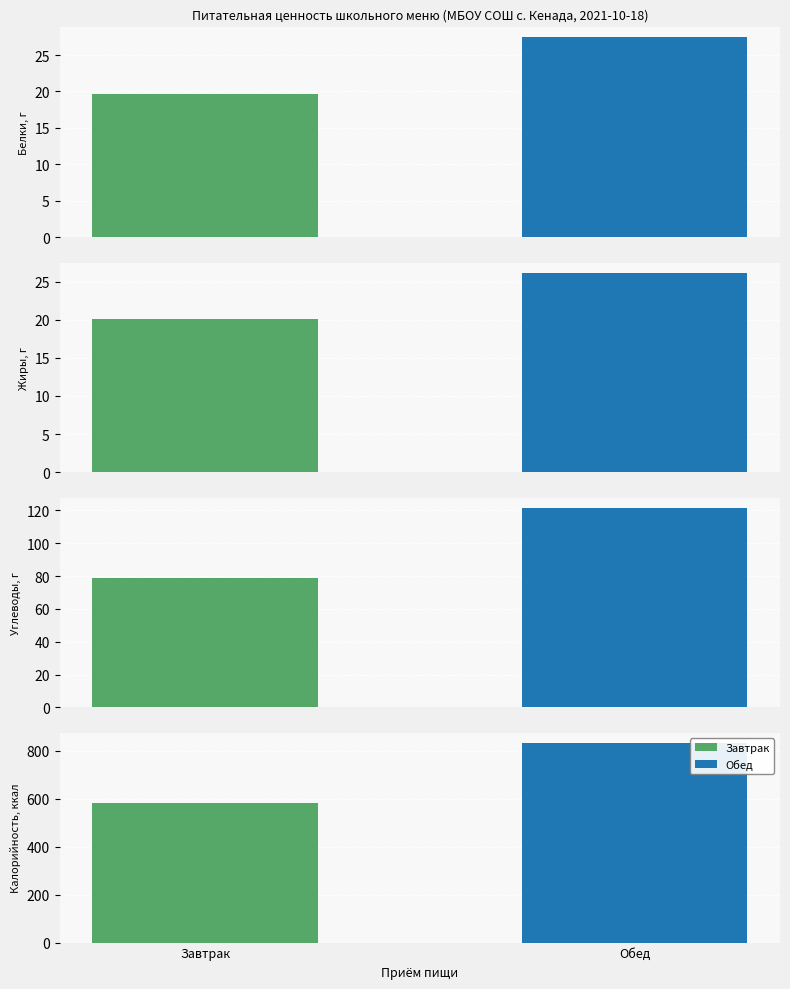

What is the difference between the Белки values at Обед and Завтрак?

7.8